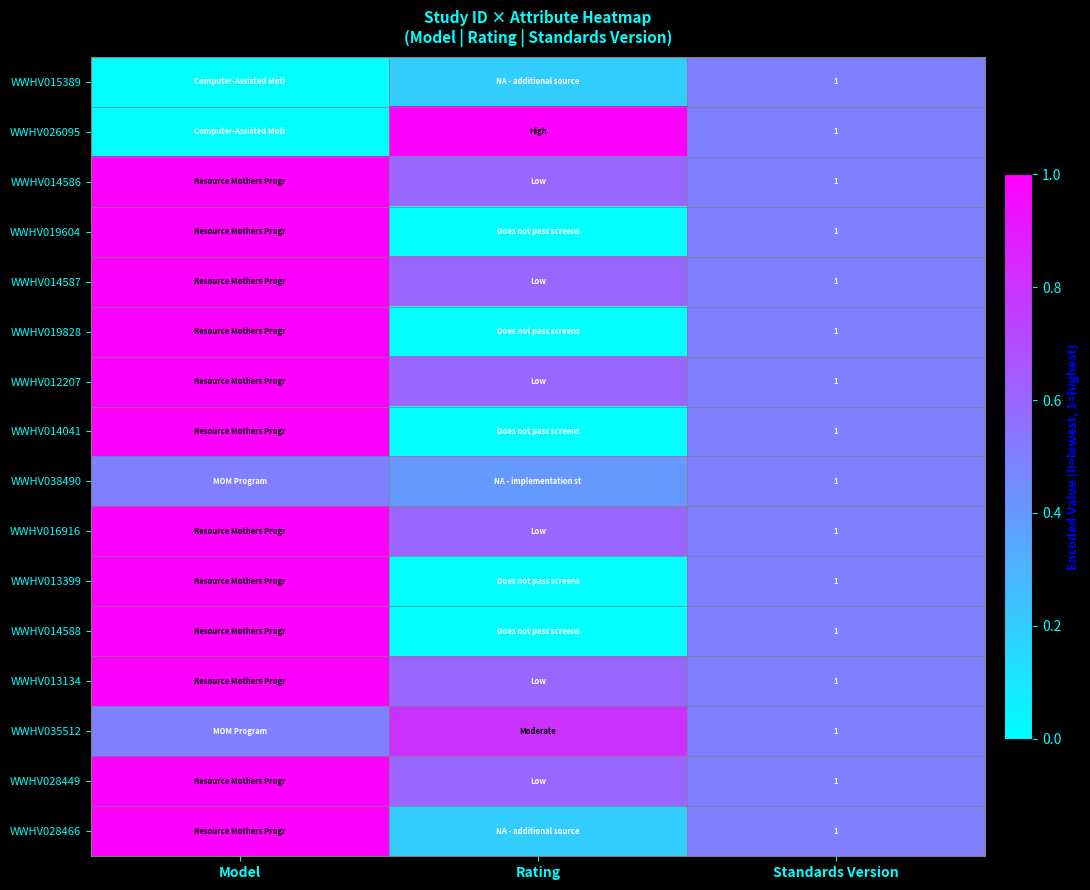

True or false: WWHV014588 has a value of 0.4 at Standards Version.

False